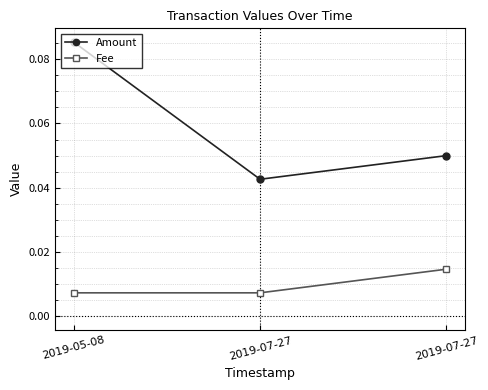

How many lines are shown in the chart?

2